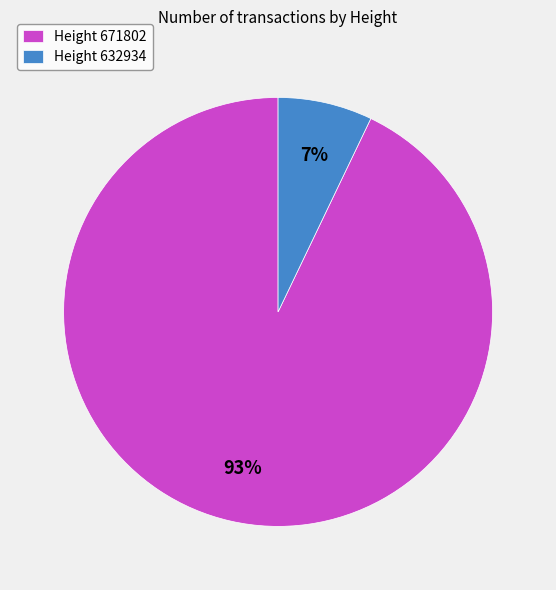

Between Height 632934 and Height 671802, which is larger?

Height 671802